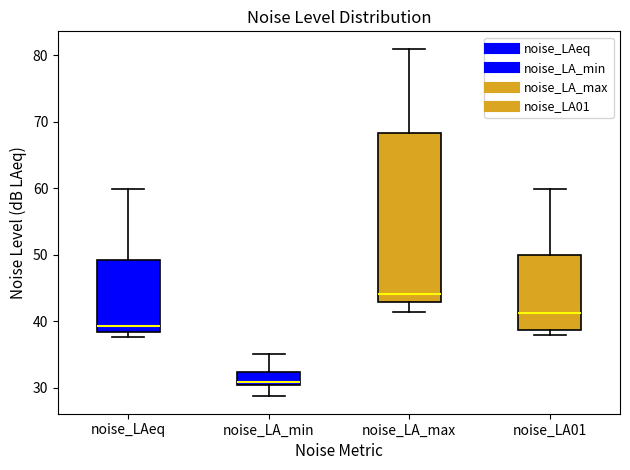

Comparing the boxes themselves (not the whiskers), which one is the tallest?

noise_LA_max